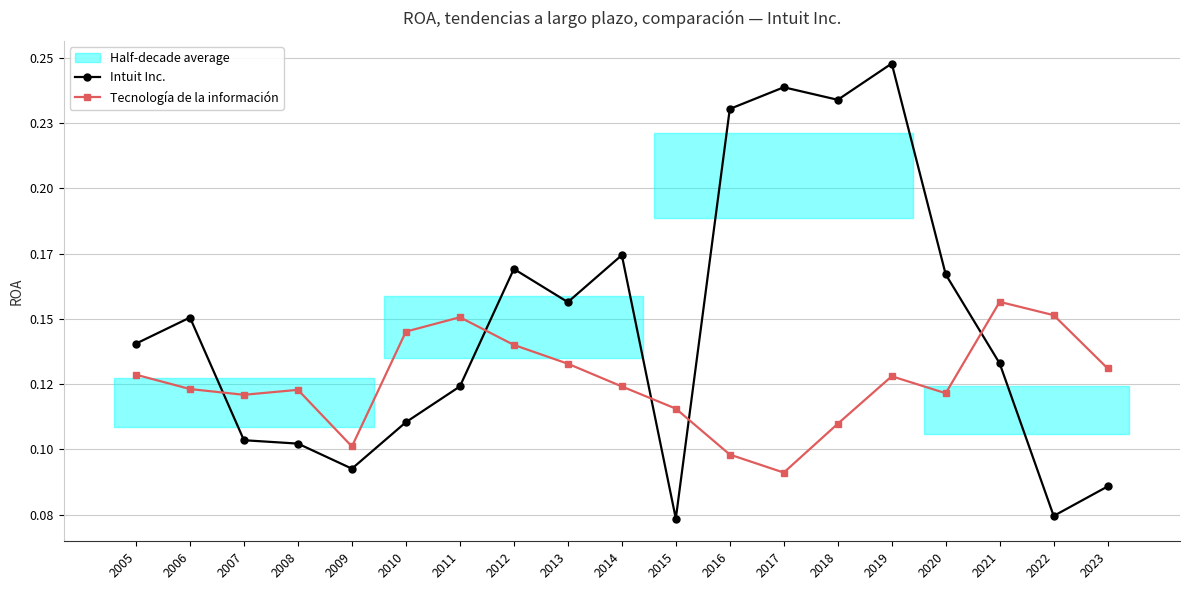

How many interior local valleys does the Tecnología de la información series have?

4